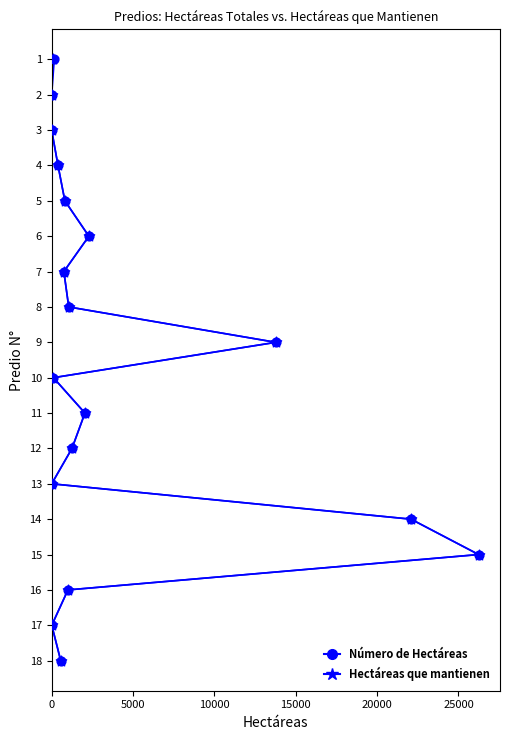

Which series contains the highest Y value?

Número de Hectáreas